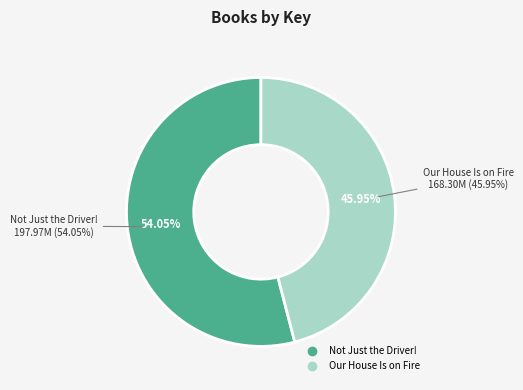

Which category has the biggest portion of the pie?

Not Just the Driver!